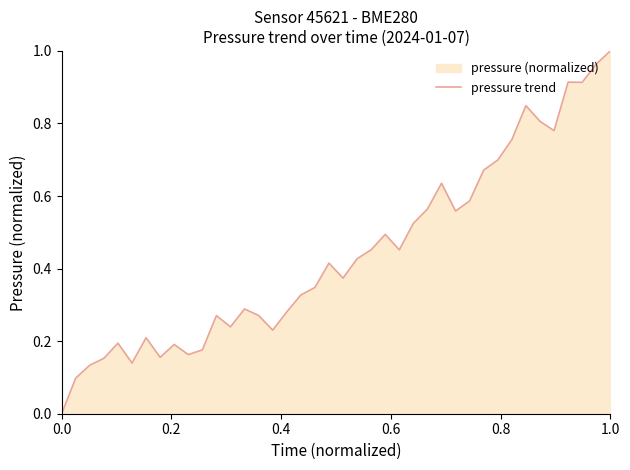

How many lines are shown in the chart?

1